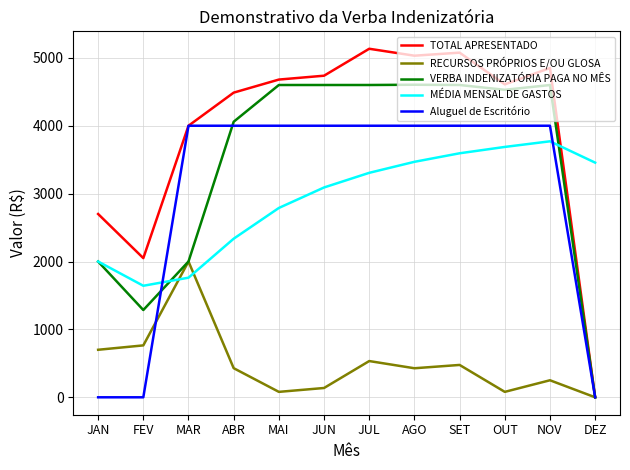

How many lines are shown in the chart?

5